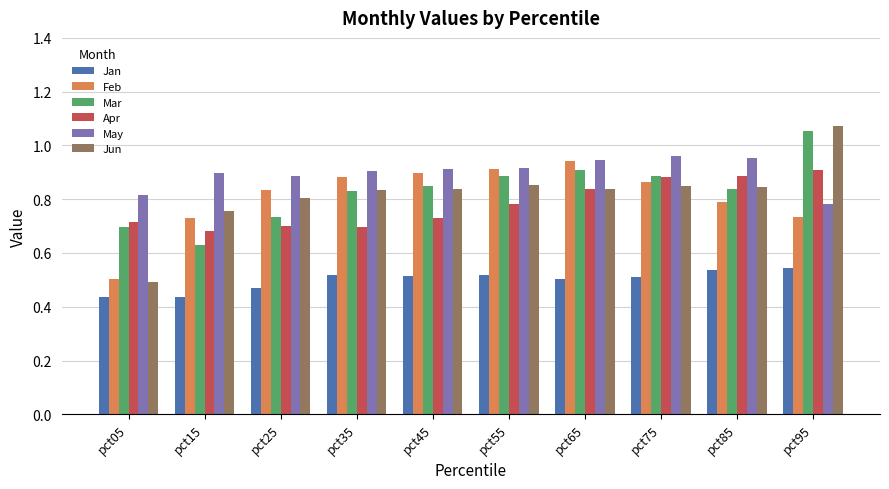

Where is Mar nearest to the value 0?

pct15